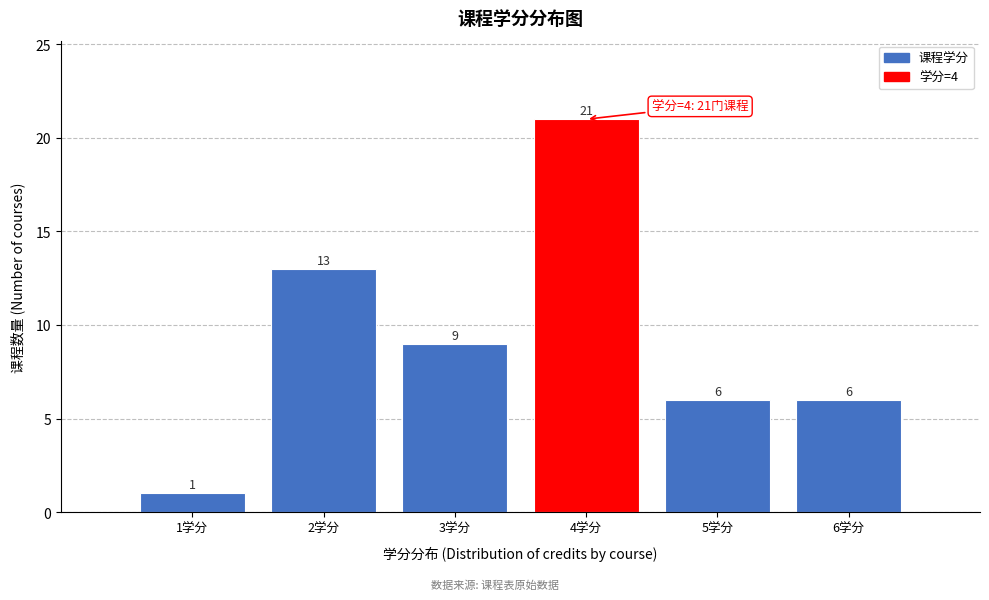

Over which range of the x-axis is the bar tallest?

3.5 to 4.5